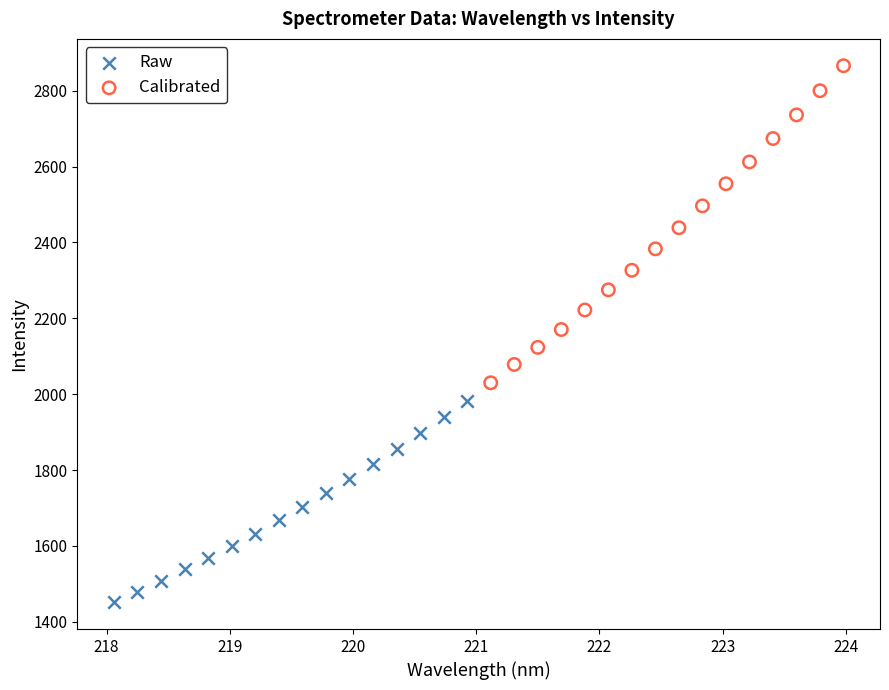

Which series has the widest spread of Y values?

Calibrated